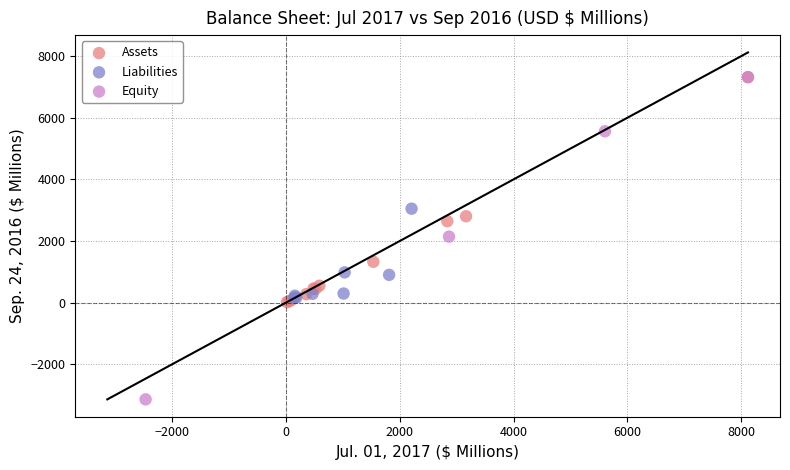

Which series has the largest Y range (max minus min)?

Equity